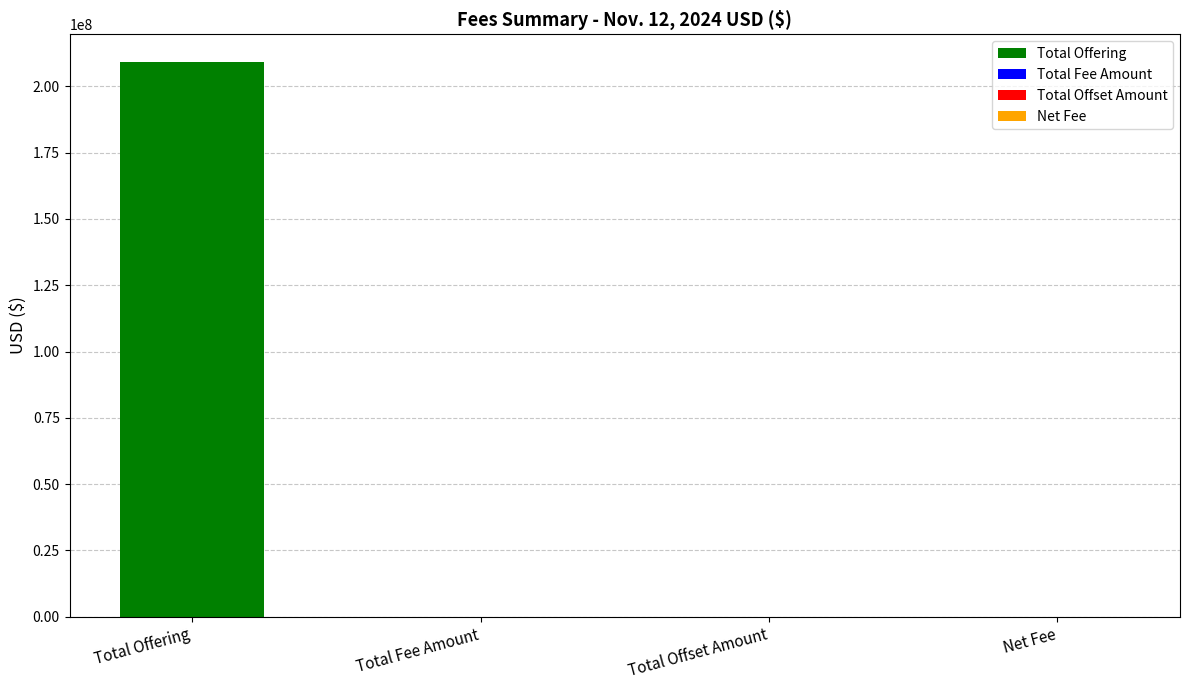

The chart shows a value of 67785547 at Total Offering. True or false?

False